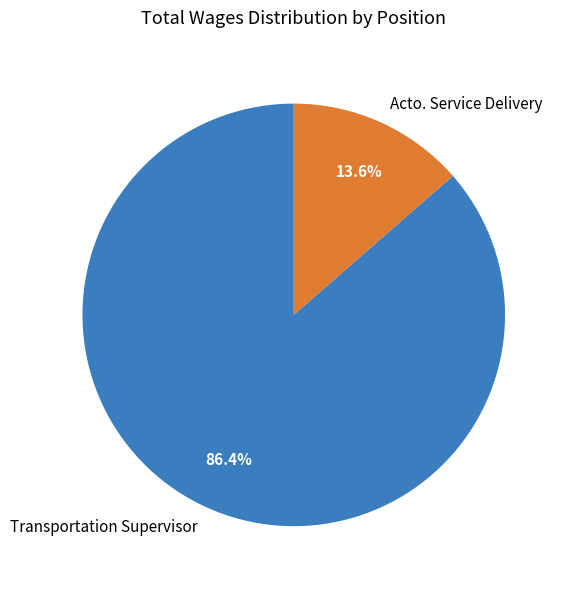

Do Transportation Supervisor and Acto. Service Delivery together represent more than half of the pie?

Yes